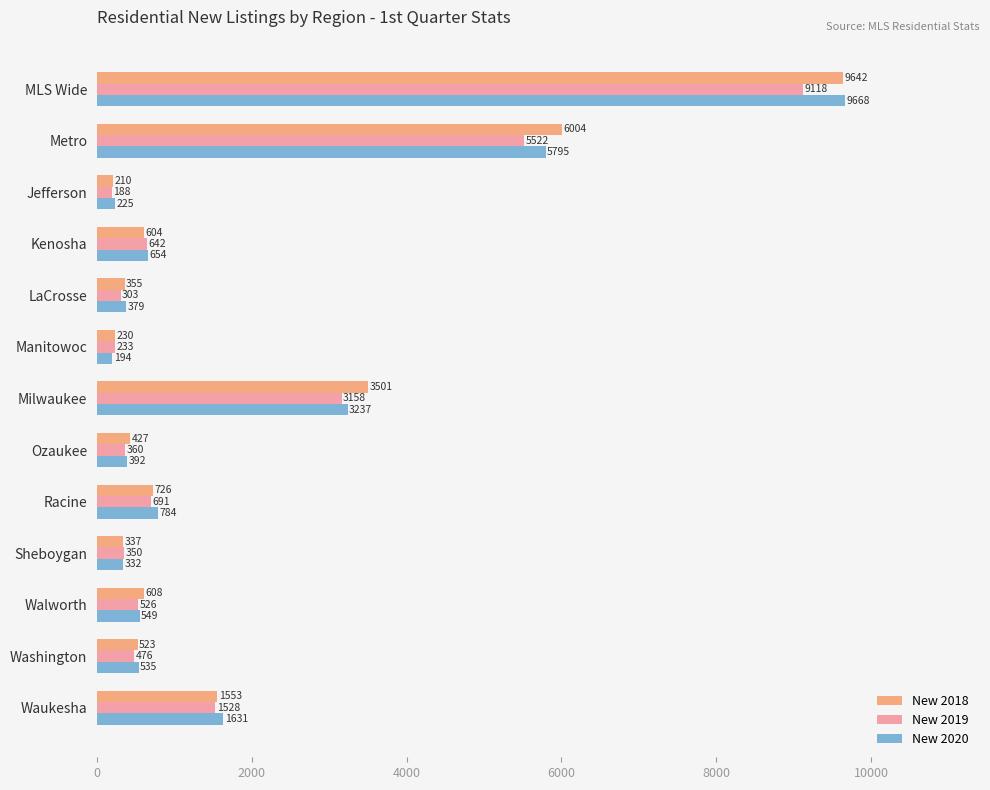

What is the lowest value of the New 2020 series?

194